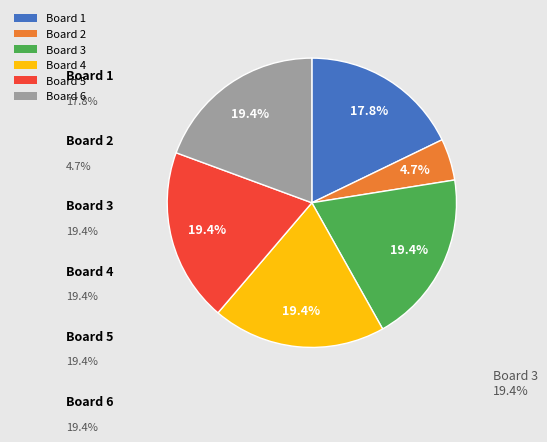

Combined, what portion of the pie is Board 5 and Board 6?

38.8%